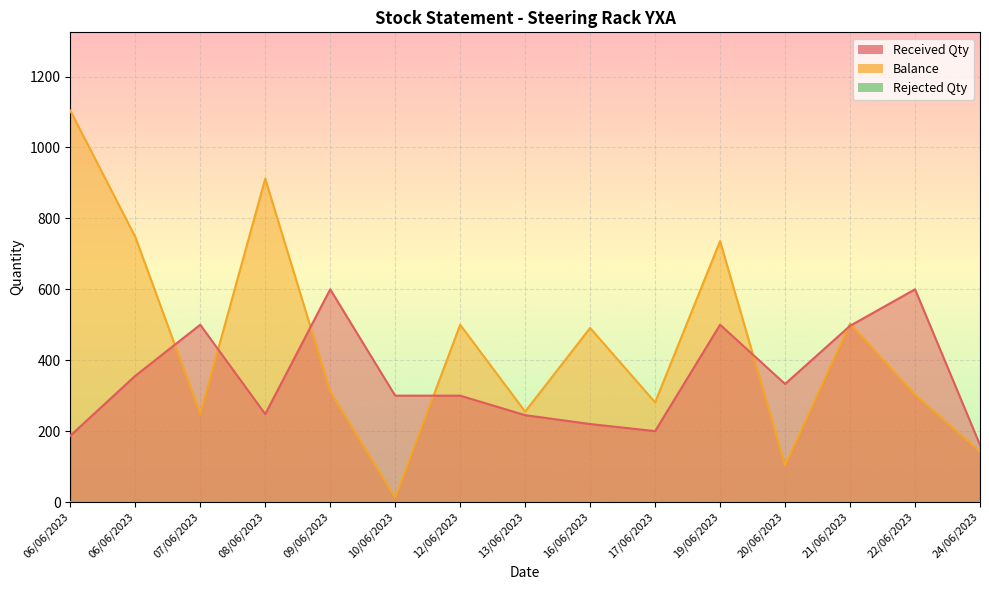

What is the difference between the Balance values at 10/06/2023 and 16/06/2023?

479